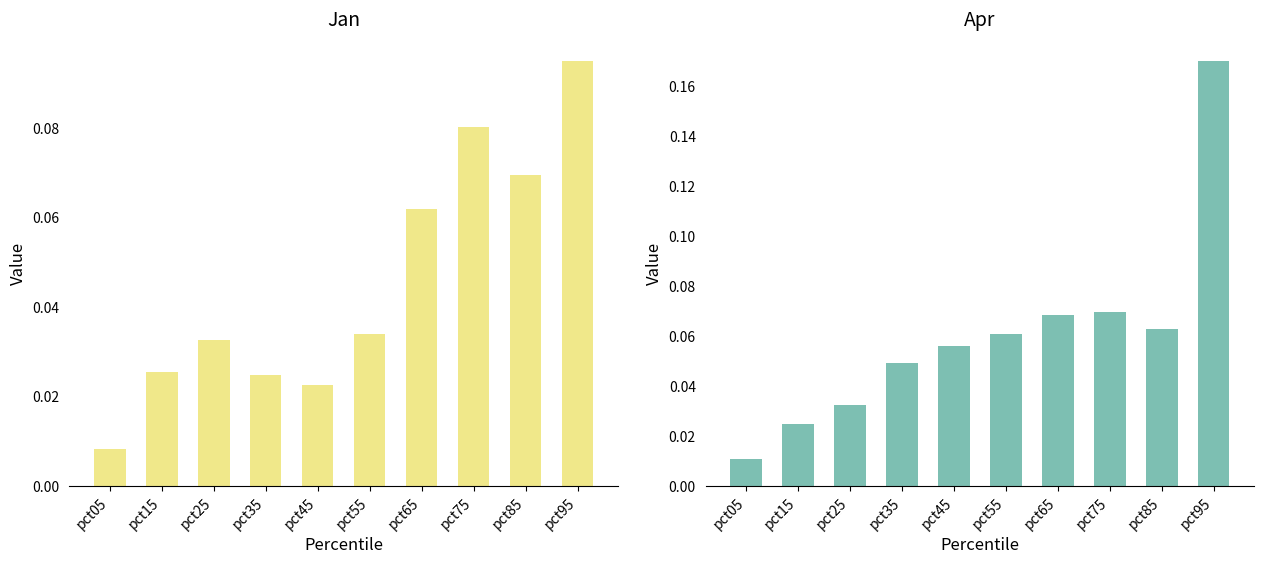

Which series has the largest total across all categories?

Apr